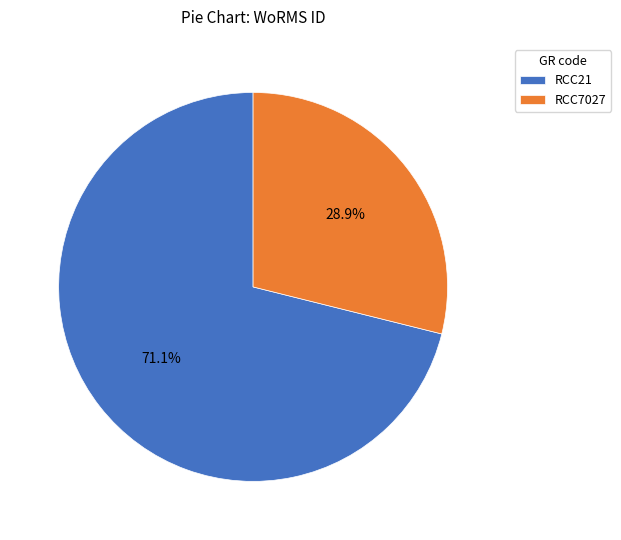

Which category has the smallest portion of the pie?

RCC7027